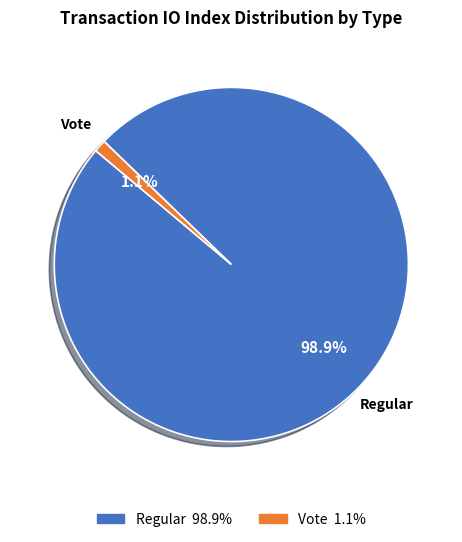

To the nearest percent, what portion does Vote represent?

1%